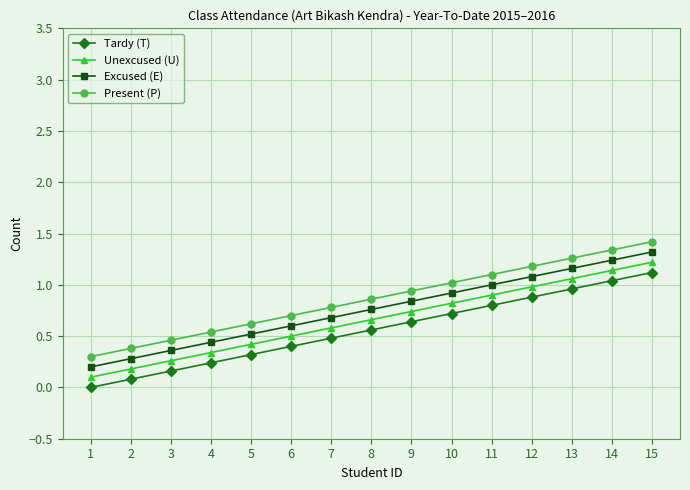

At how many categories does at least one series exceed 1?

6